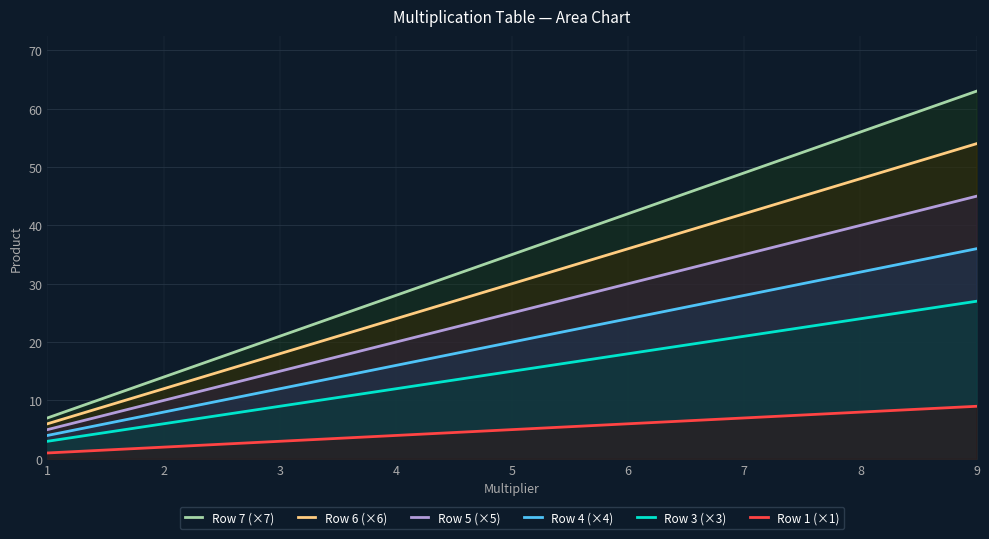

What is the difference between the highest and lowest values at 5?

30